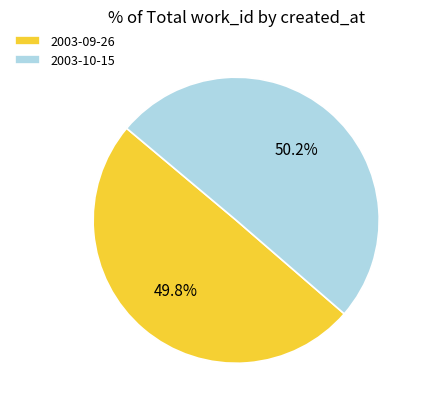

Does any single category account for the majority?

Yes